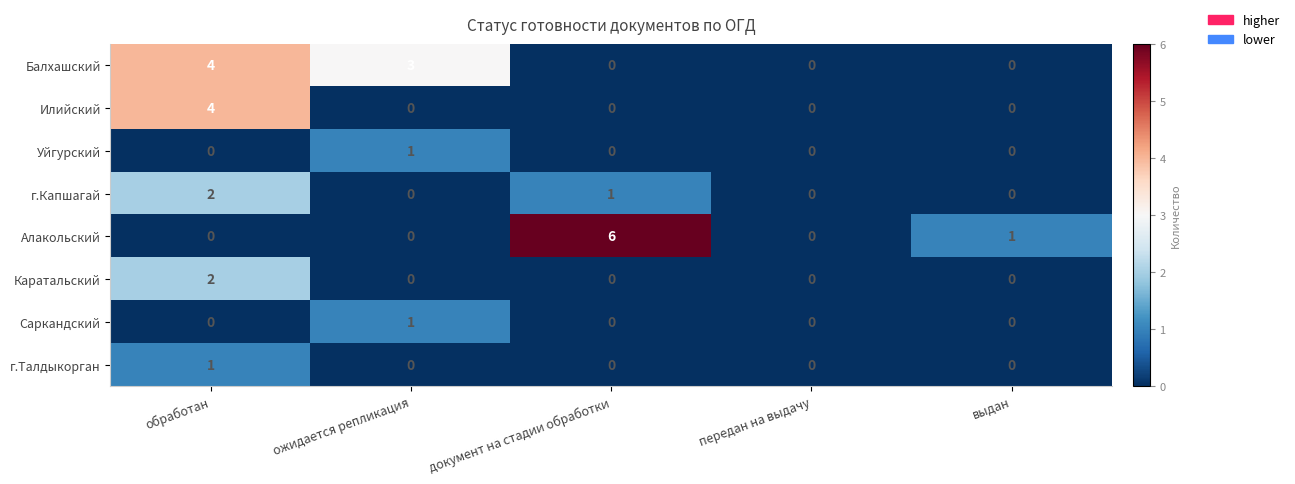

Is it true that Илийский equals -2 at передан на выдачу?

False